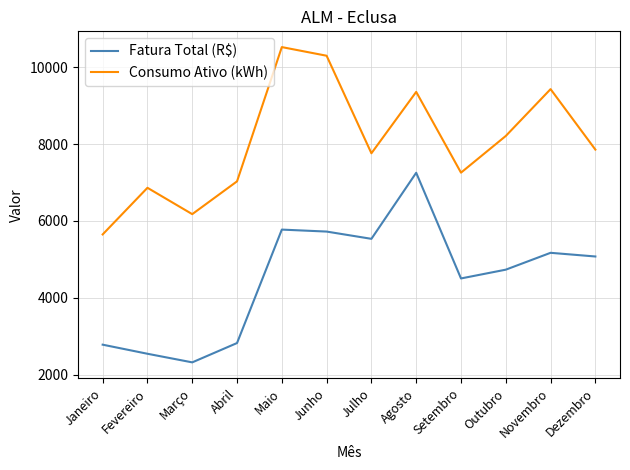

Is the value of Fatura Total (R$) at Maio greater than the value of Consumo Ativo (kWh) at Dezembro?

No